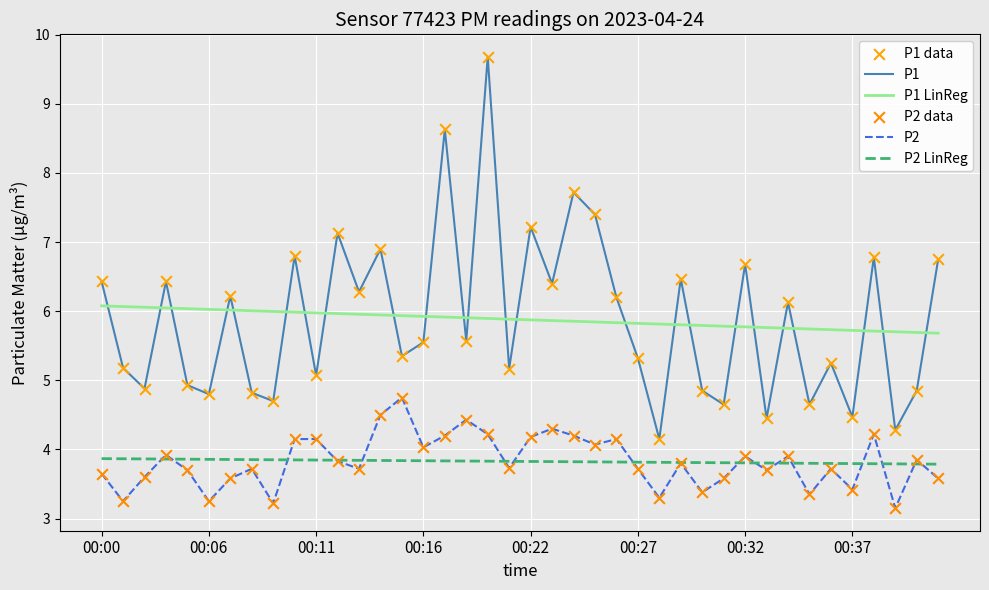

What is the greatest value displayed?

9.7